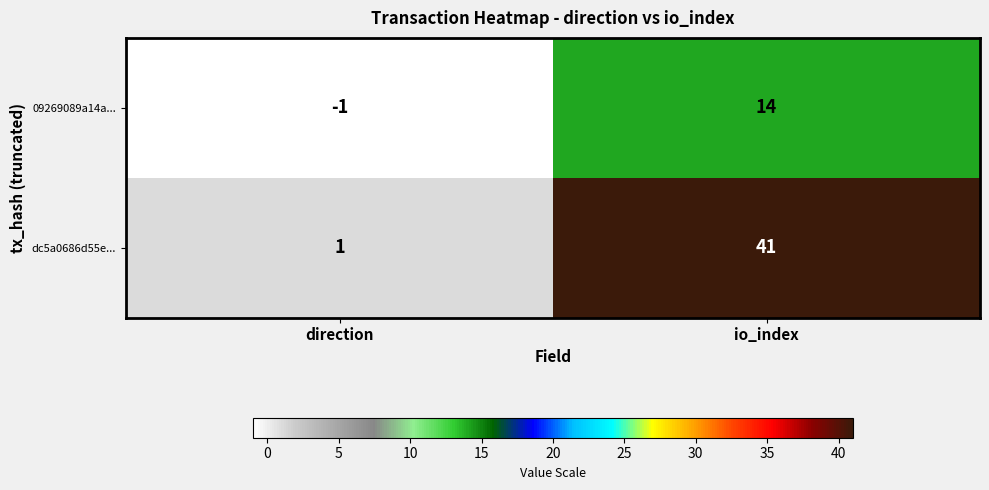

Reading right to left, list all the values displayed in this chart.

09269089a14a...: 14	-1
dc5a0686d55e...: 41	1